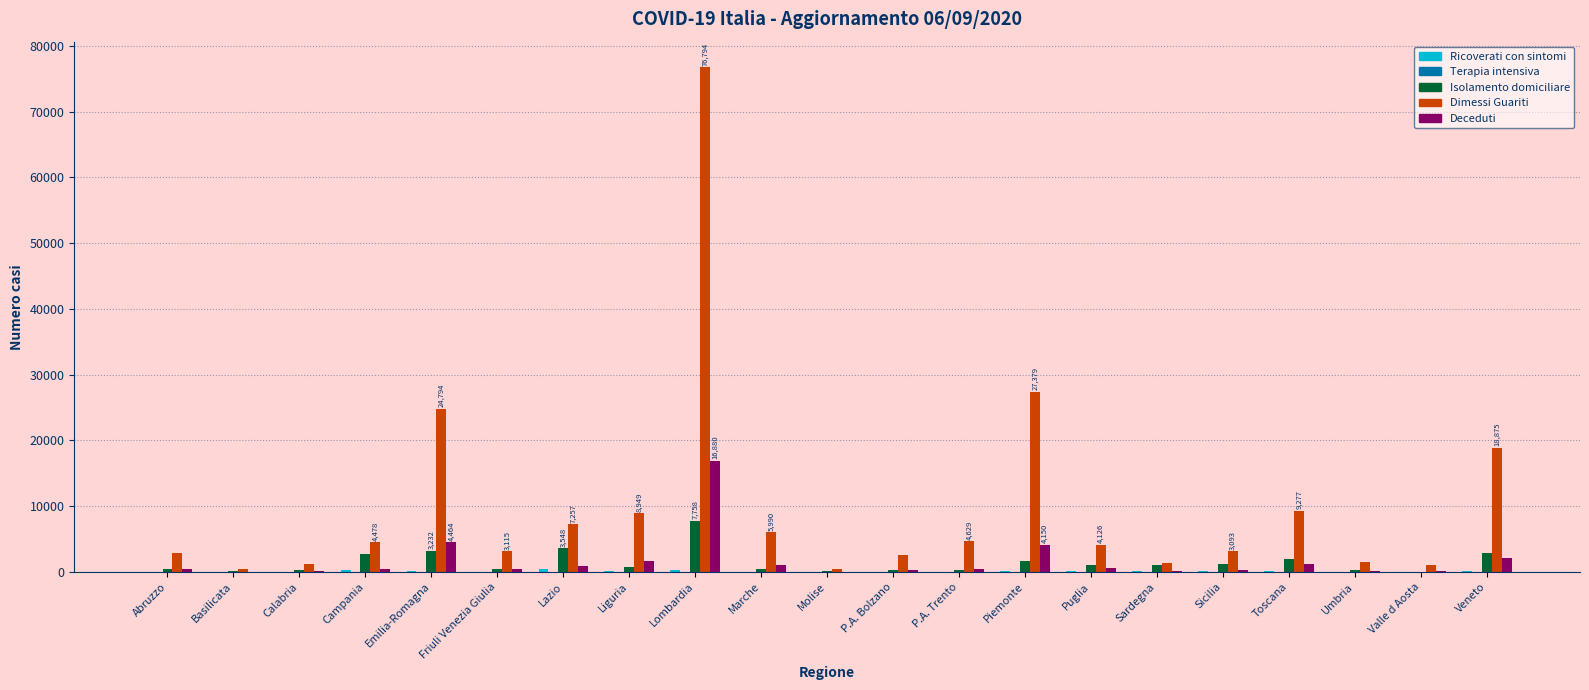

Is the value of Dimessi Guariti at Basilicata greater than the value of Deceduti at Emilia-Romagna?

No